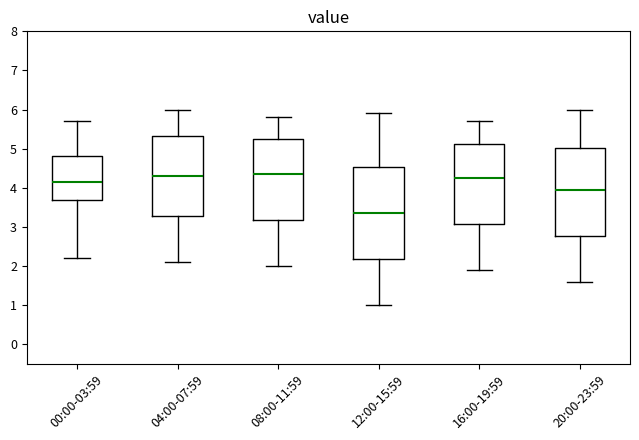

Reading left to right, transcribe this box plot: for each box, give where its median line is, the range the box spans, and where its two whiskers end, as read against the y-axis. The values are not printed on the chart, so give them approximately, as read against the axis.

00:00-03:59: median 4.2, box 3.7 to 4.8, whiskers 2.2 to 5.7
04:00-07:59: median 4.3, box 3.3 to 5.3, whiskers 2.1 to 6.0
08:00-11:59: median 4.4, box 3.2 to 5.3, whiskers 2.0 to 5.8
12:00-15:59: median 3.4, box 2.2 to 4.5, whiskers 1.0 to 5.9
16:00-19:59: median 4.3, box 3.1 to 5.1, whiskers 1.9 to 5.7
20:00-23:59: median 4.0, box 2.8 to 5.0, whiskers 1.6 to 6.0